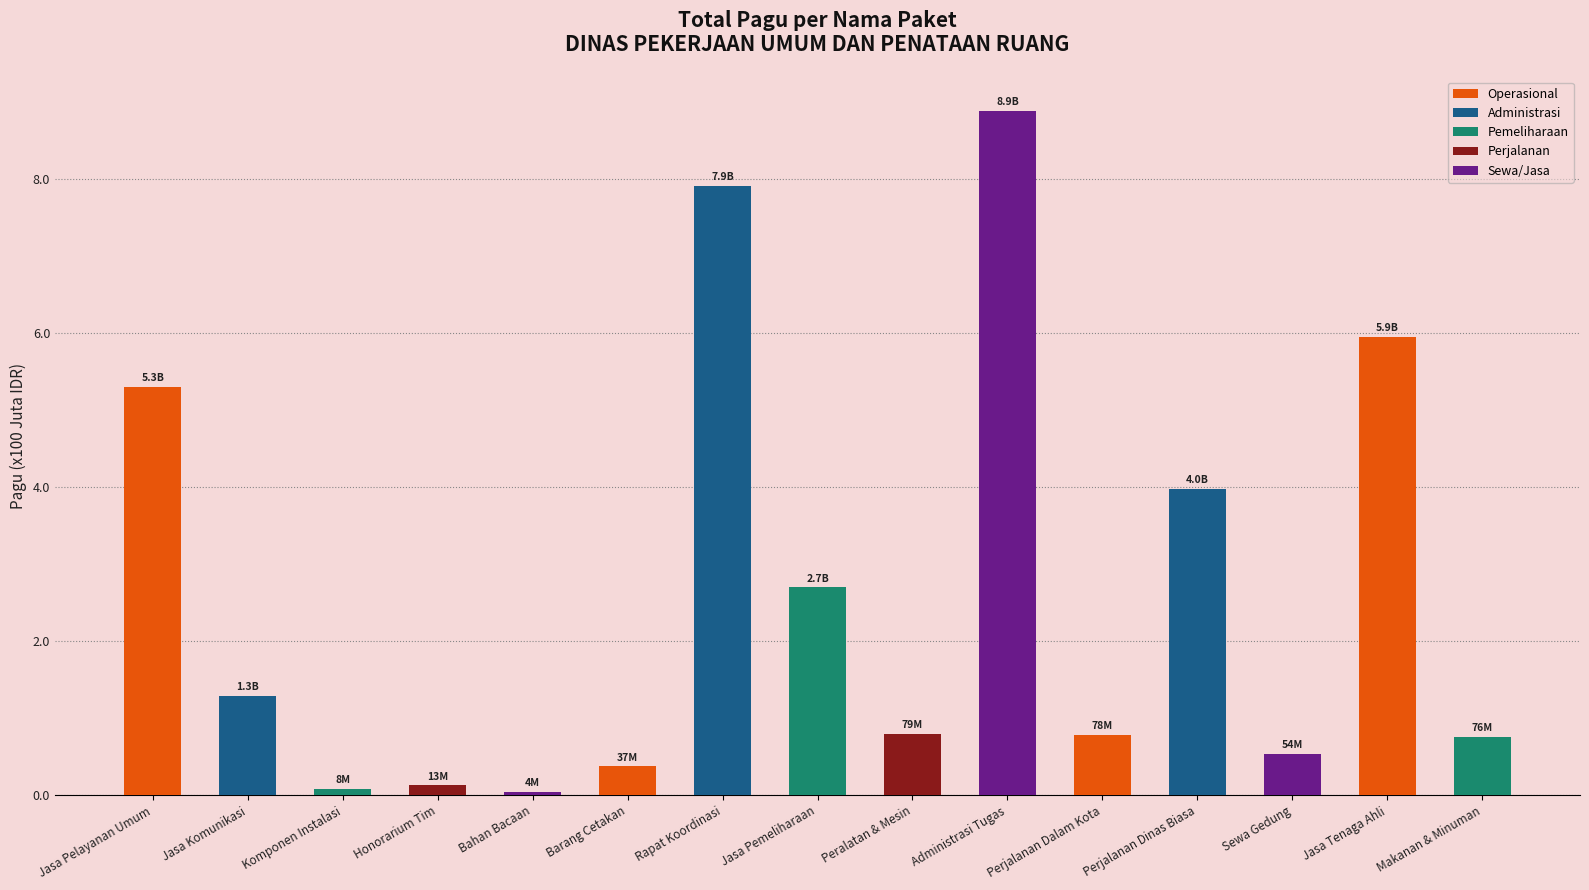

True or false: the data shows 1.2 at Peralatan & Mesin.

False